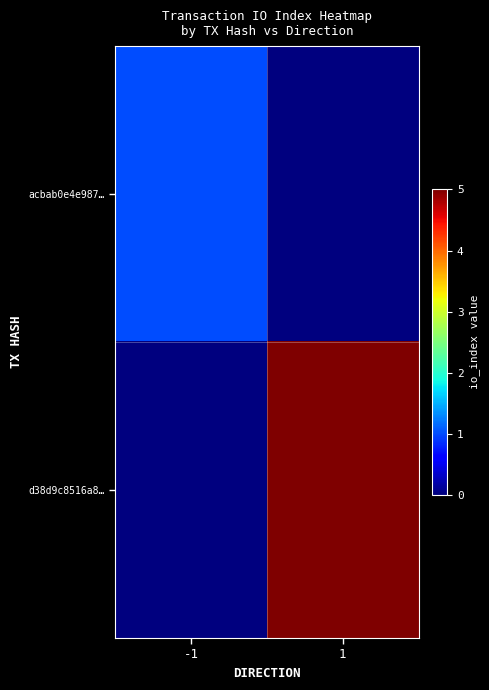

Reading left to right, extract all data points from this chart.

acbab0e4e987…: -1=1	1=0
d38d9c8516a8…: -1=0	1=5